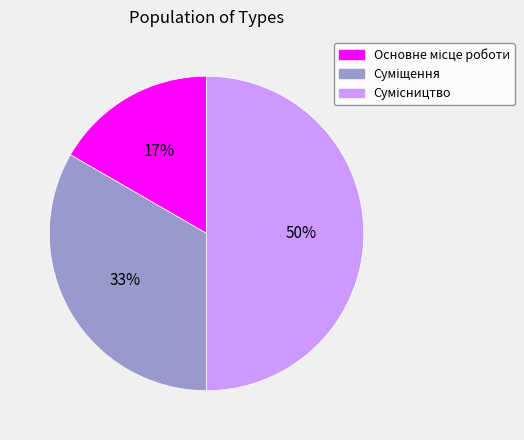

To the nearest percent, what is the average slice percentage?

33%